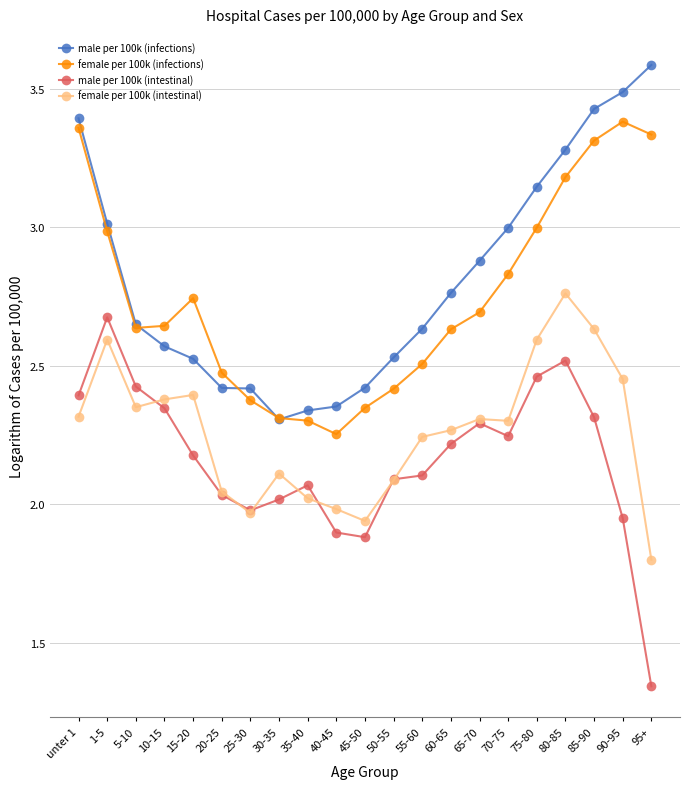

What is the label of the 8th point from the left?

30-35